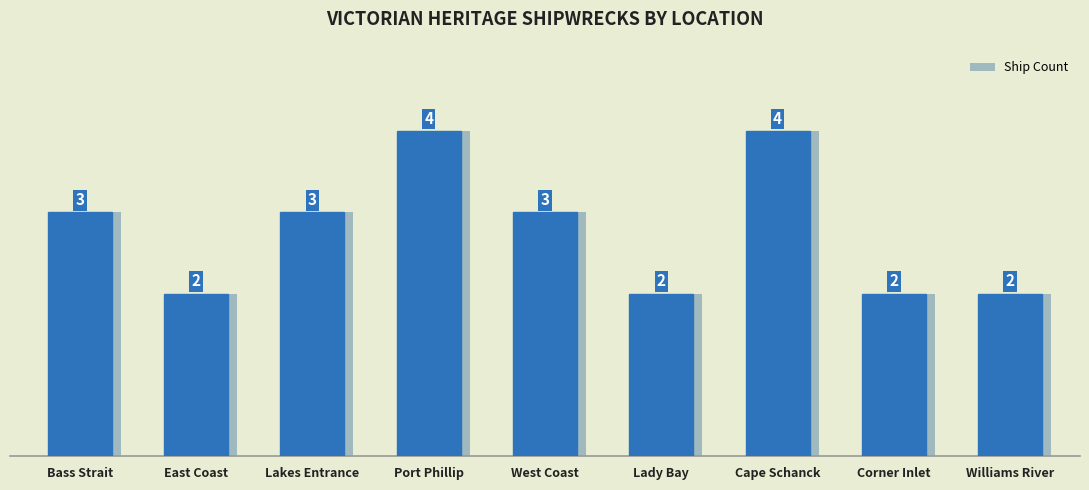

What is the sum of the values at Corner Inlet and Port Phillip?

6